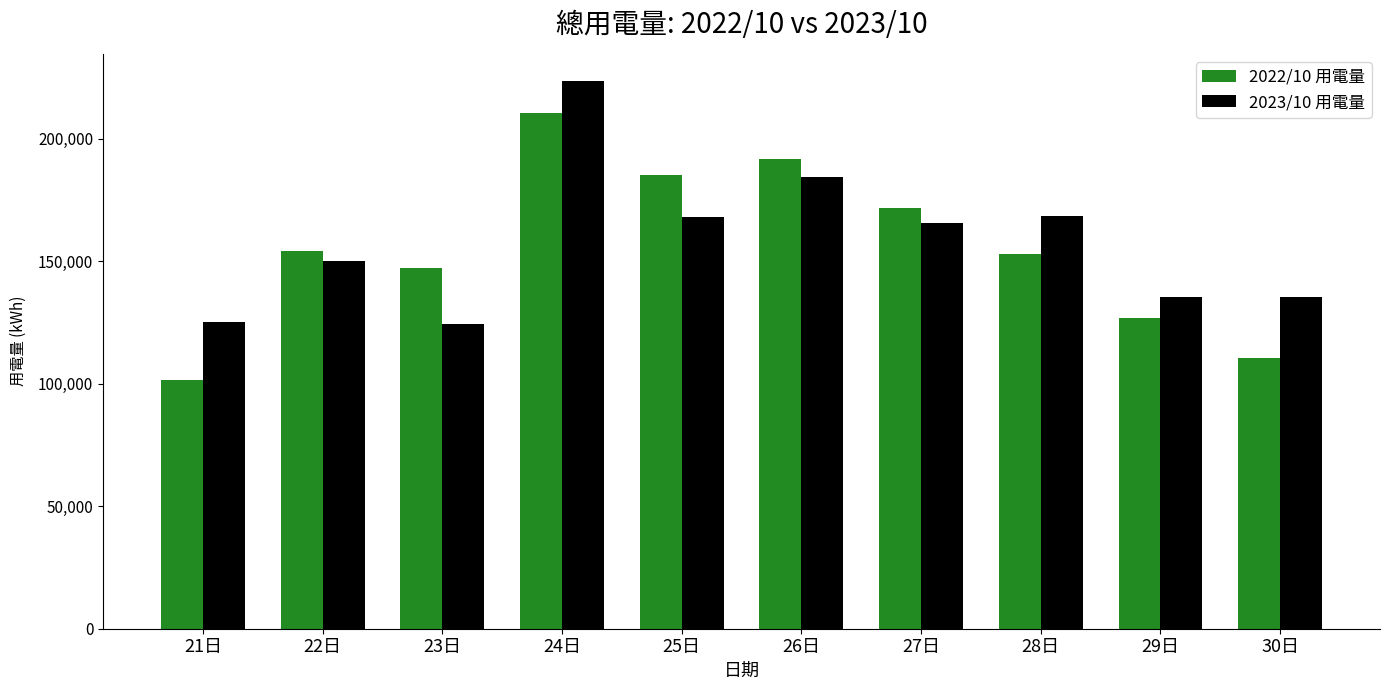

Where does the 2022/10 用電量 series first go above 154144?

22日